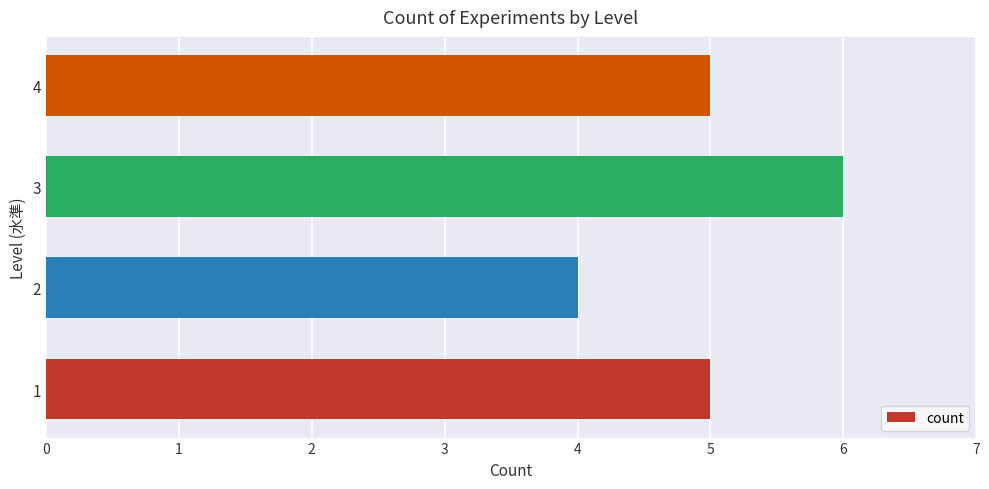

At which category does the chart reach its minimum across all series?

2